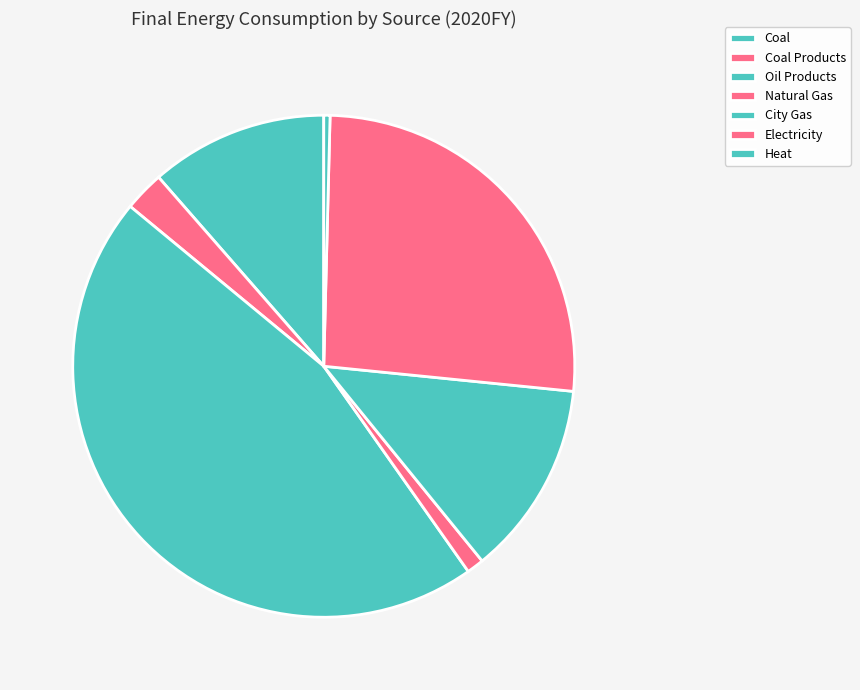

Rank the categories by value from lowest to highest.

Heat, Natural Gas, Coal Products, Coal, City Gas, Electricity, Oil Products